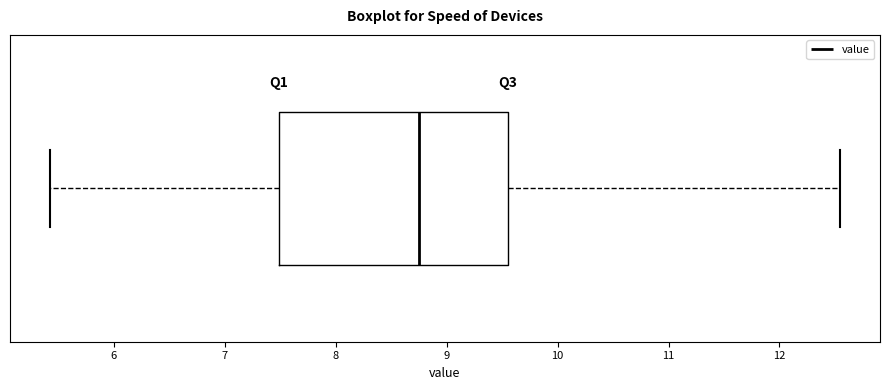

Read this box plot against the x-axis: the position of the median line, the range covered by the box, and the ends of both whiskers. The values are not printed on the chart, so give them approximately, as read against the axis.

median 8.8, box 7.5 to 9.6, whiskers 5.4 to 12.6